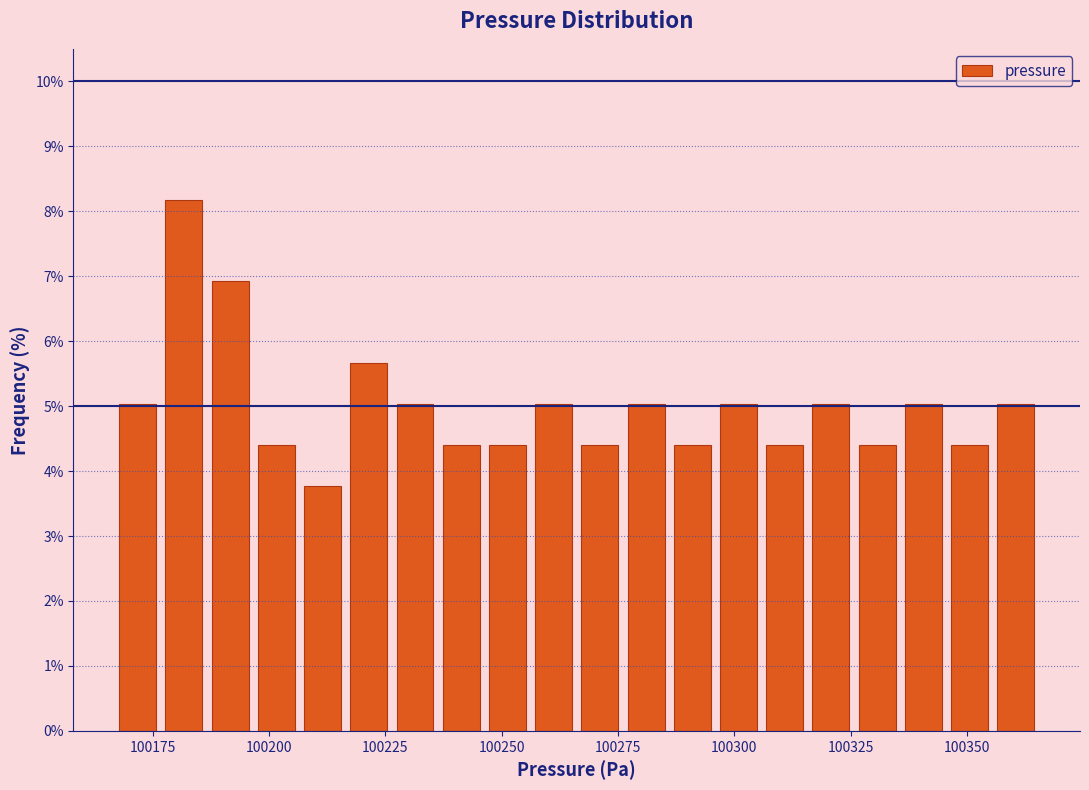

Around what value on the x-axis is the tallest bar? Give the approximate position of its centre, as read against the axis.

100180